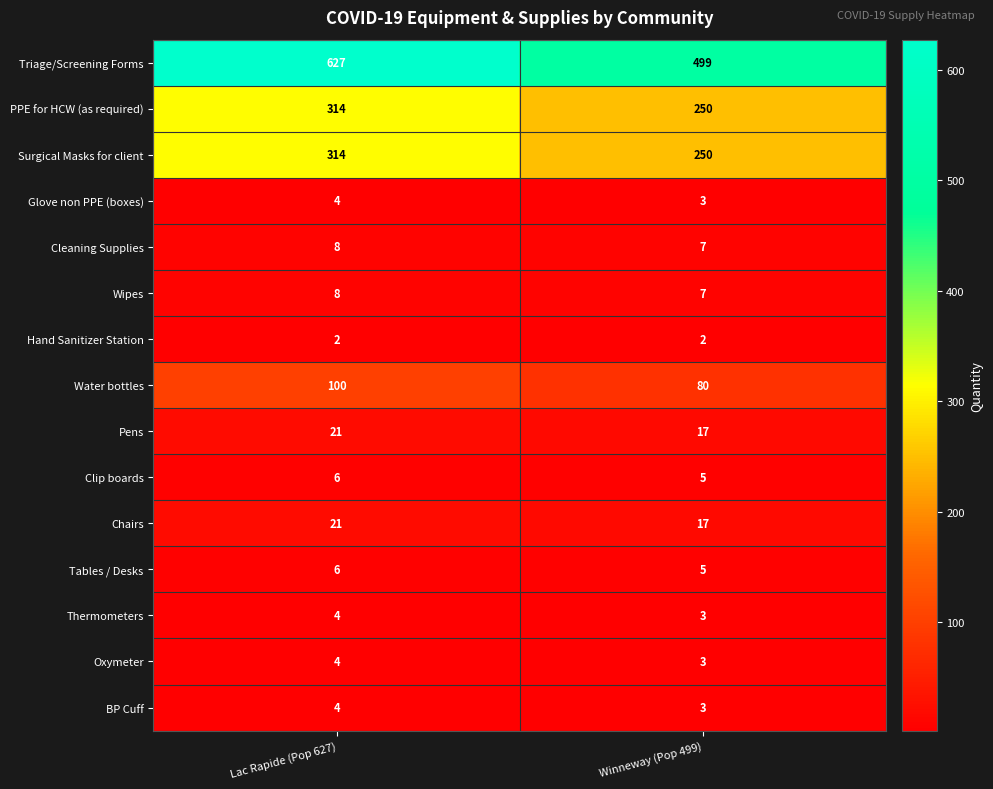

Reading right to left, extract all data points from this chart.

Triage/Screening Forms: Winneway (Pop 499)=499	Lac Rapide (Pop 627)=627
PPE for HCW (as required): Winneway (Pop 499)=250	Lac Rapide (Pop 627)=314
Surgical Masks for client: Winneway (Pop 499)=250	Lac Rapide (Pop 627)=314
Glove non PPE (boxes): Winneway (Pop 499)=3	Lac Rapide (Pop 627)=4
Cleaning Supplies: Winneway (Pop 499)=7	Lac Rapide (Pop 627)=8
Wipes: Winneway (Pop 499)=7	Lac Rapide (Pop 627)=8
Hand Sanitizer Station: Winneway (Pop 499)=2	Lac Rapide (Pop 627)=2
Water bottles: Winneway (Pop 499)=80	Lac Rapide (Pop 627)=100
Pens: Winneway (Pop 499)=17	Lac Rapide (Pop 627)=21
Clip boards: Winneway (Pop 499)=5	Lac Rapide (Pop 627)=6
Chairs: Winneway (Pop 499)=17	Lac Rapide (Pop 627)=21
Tables / Desks: Winneway (Pop 499)=5	Lac Rapide (Pop 627)=6
Thermometers: Winneway (Pop 499)=3	Lac Rapide (Pop 627)=4
Oxymeter: Winneway (Pop 499)=3	Lac Rapide (Pop 627)=4
BP Cuff: Winneway (Pop 499)=3	Lac Rapide (Pop 627)=4